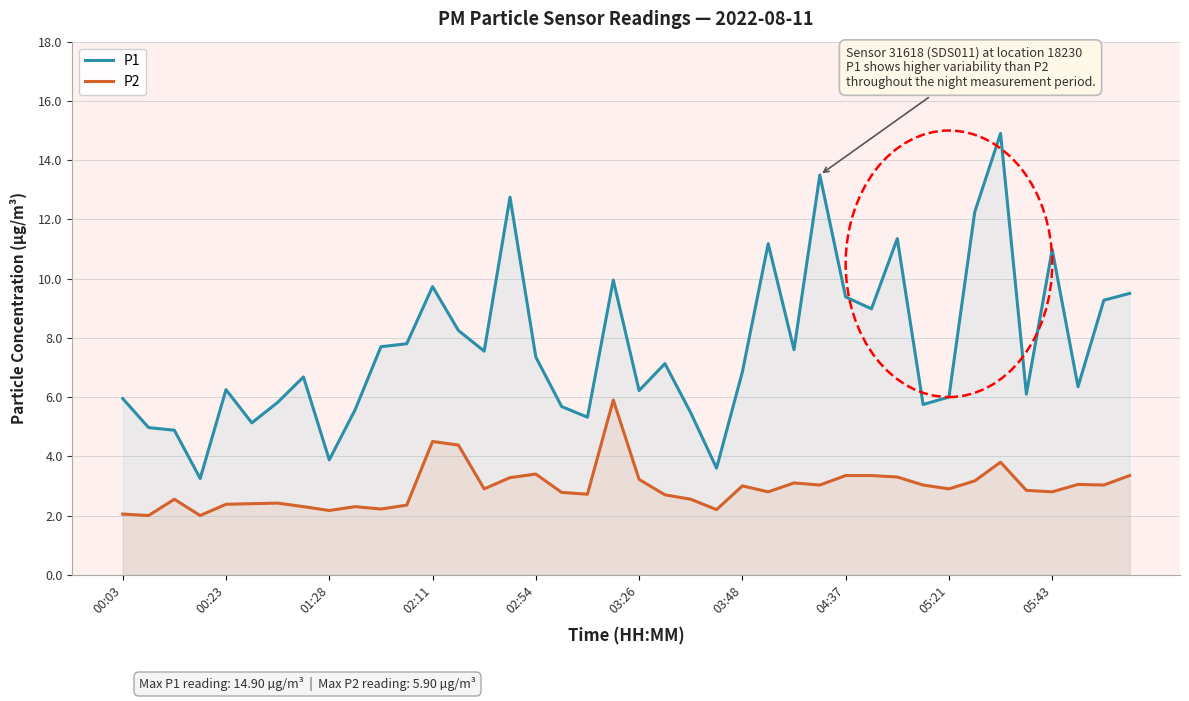

What is the smallest value displayed?

2.0